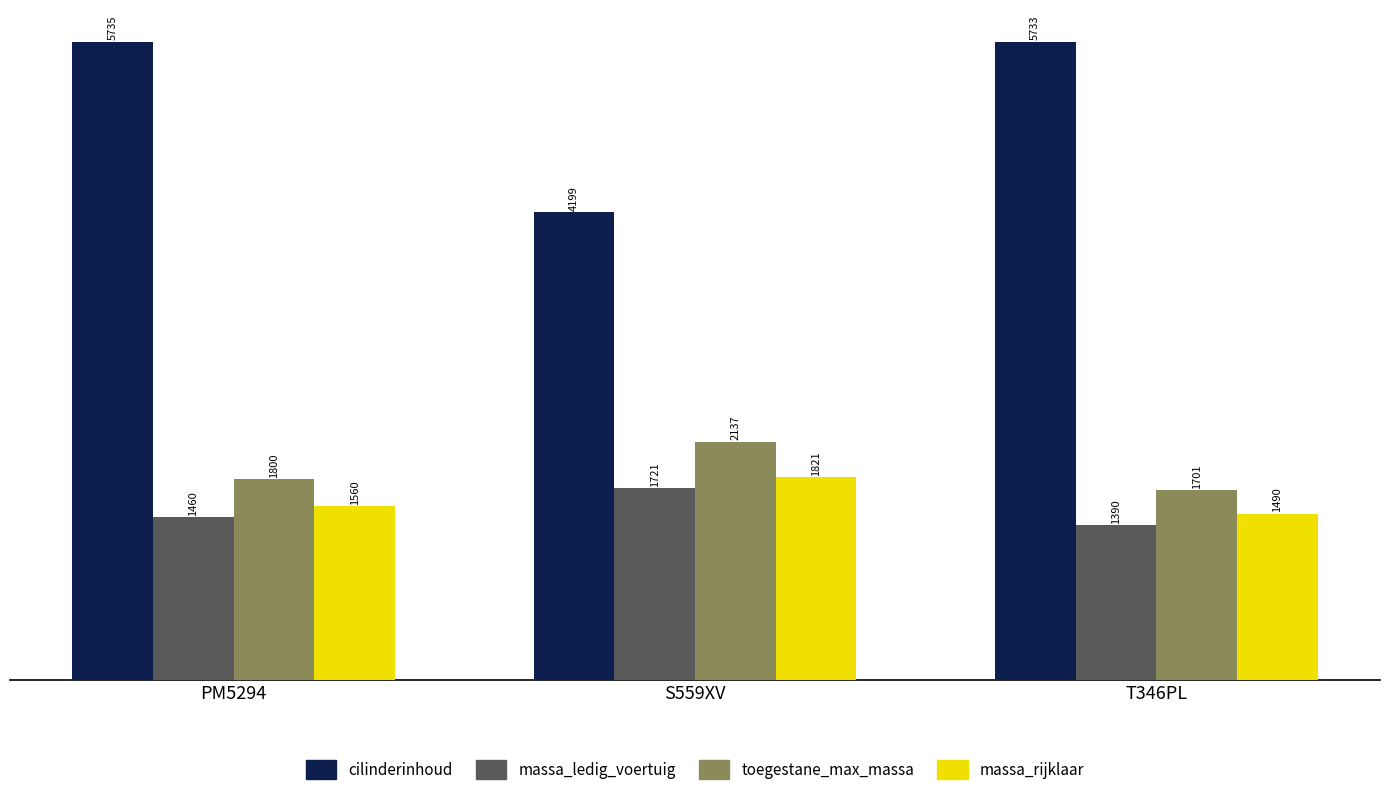

What is the total value across all series at T346PL?

10314